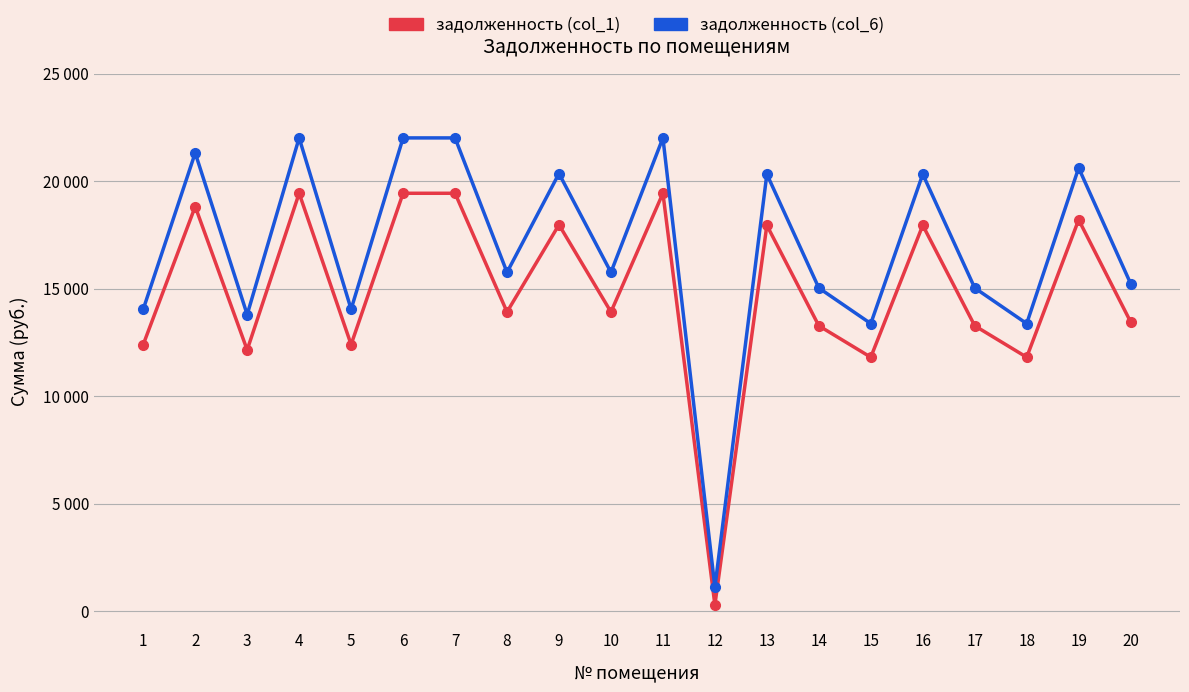

What is the minimum value shown in the chart?

292.7